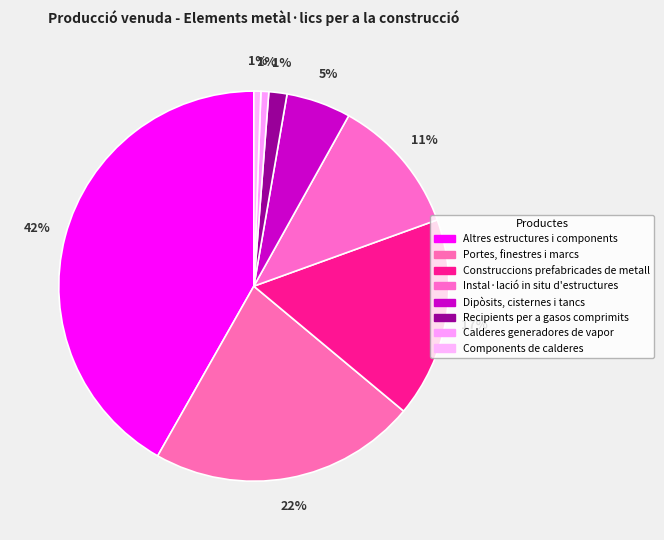

How many slices are in this pie chart?

8